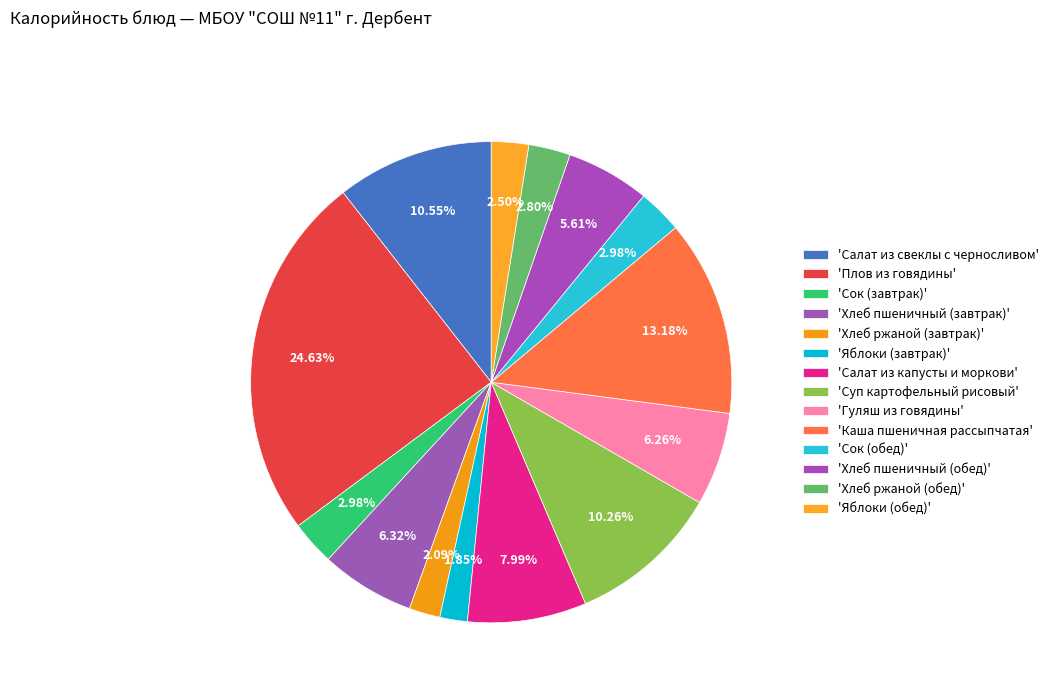

Which category has the smallest portion of the pie?

Яблоки (завтрак)